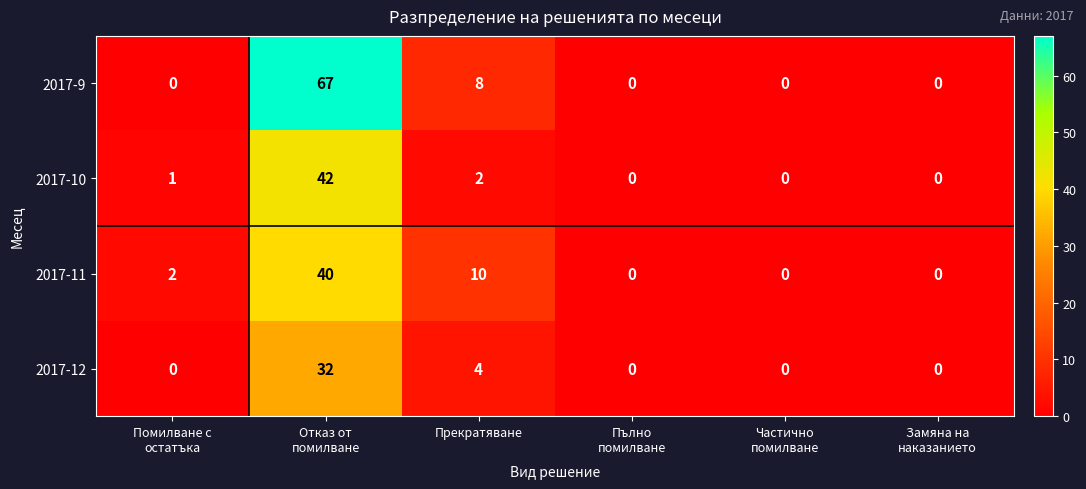

Which series has the largest total across all categories?

2017-9